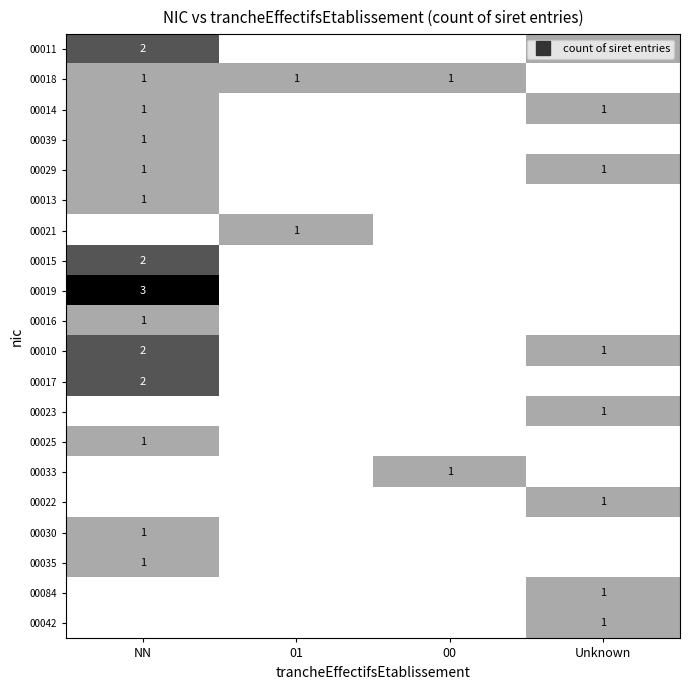

At which category is the sum across all series the highest?

NN